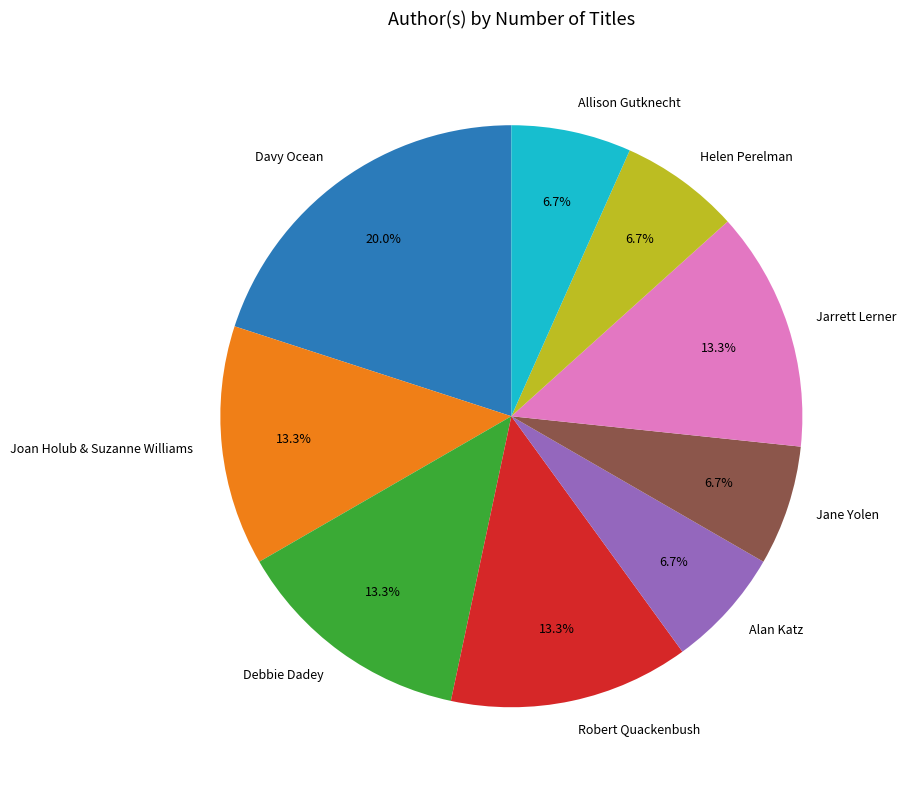

To the nearest percent, what portion does Debbie Dadey represent?

13%